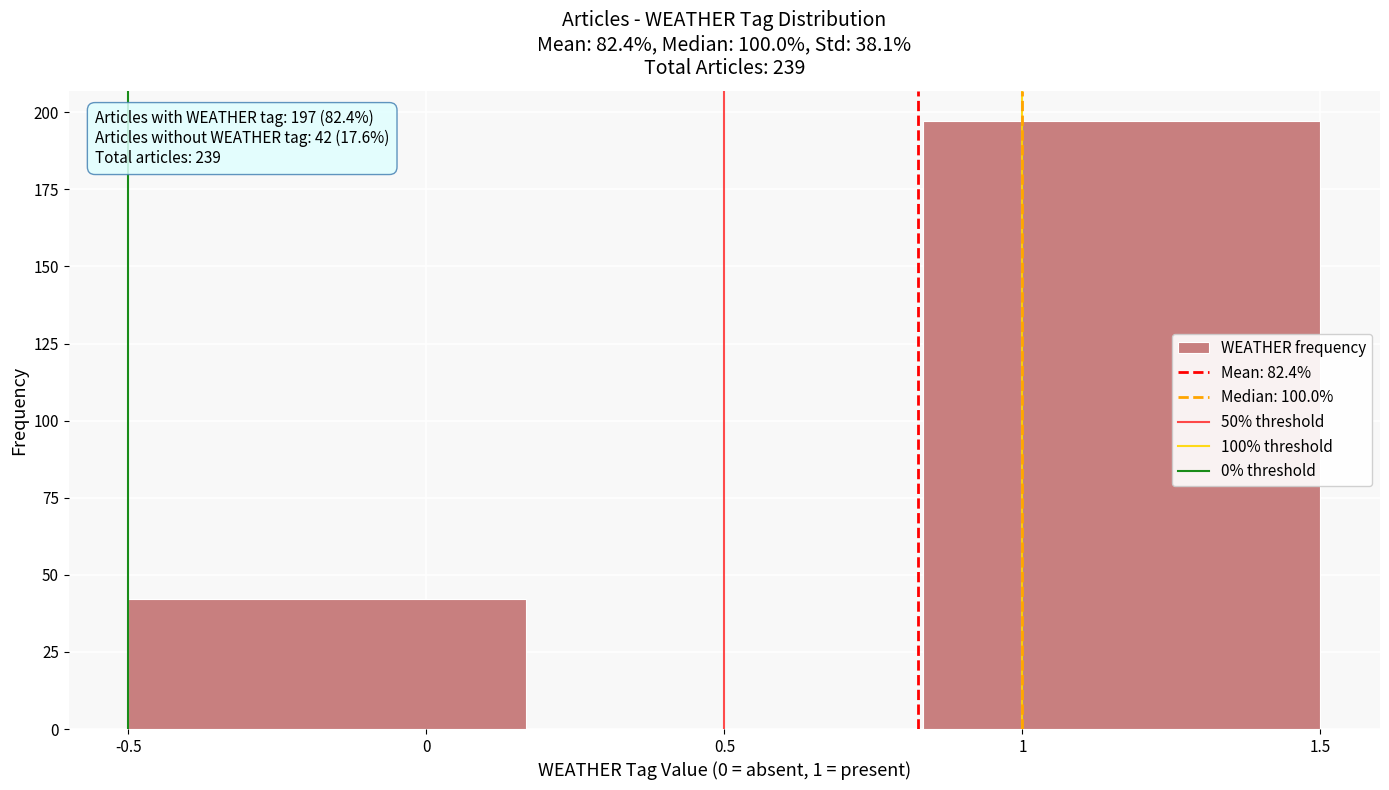

Which range on the x-axis has the tallest bar?

0.85 to 1.50